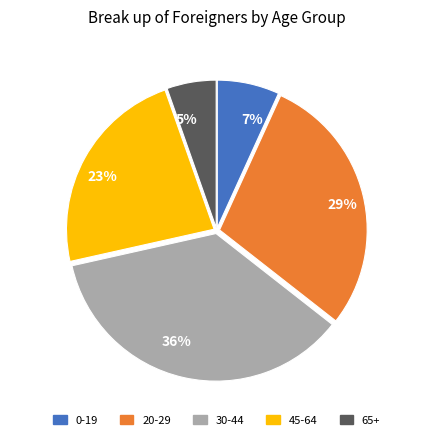

Which category has the smallest portion of the pie?

5%